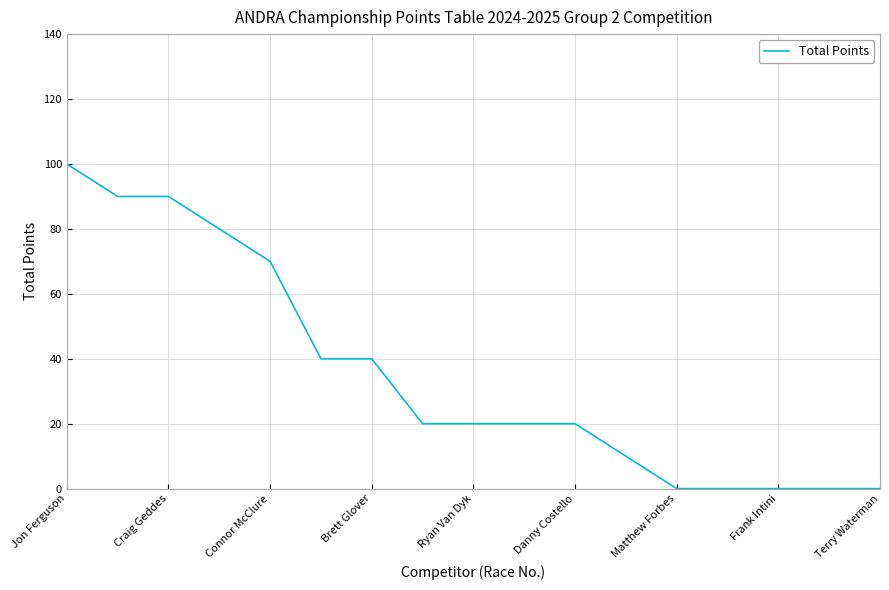

What is the difference between the maximum and minimum values?

100